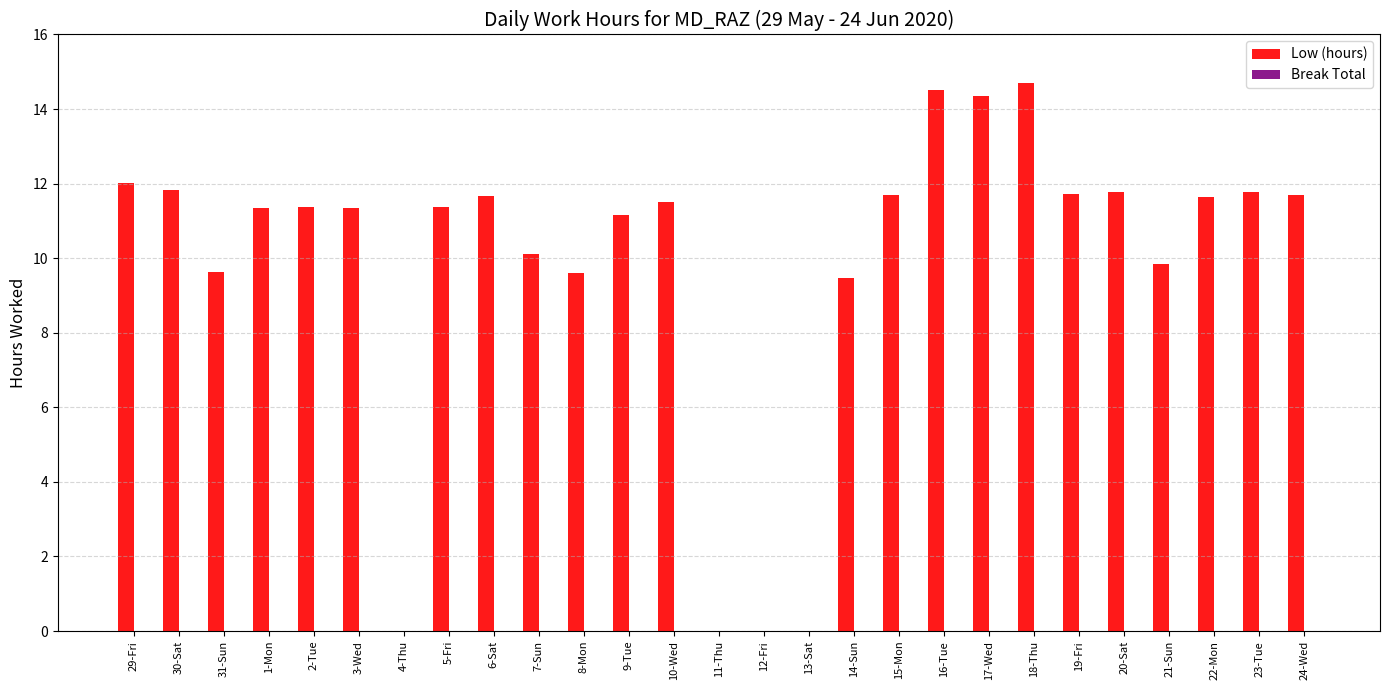

The value at 7-Sun is 10.1. True or false?

True